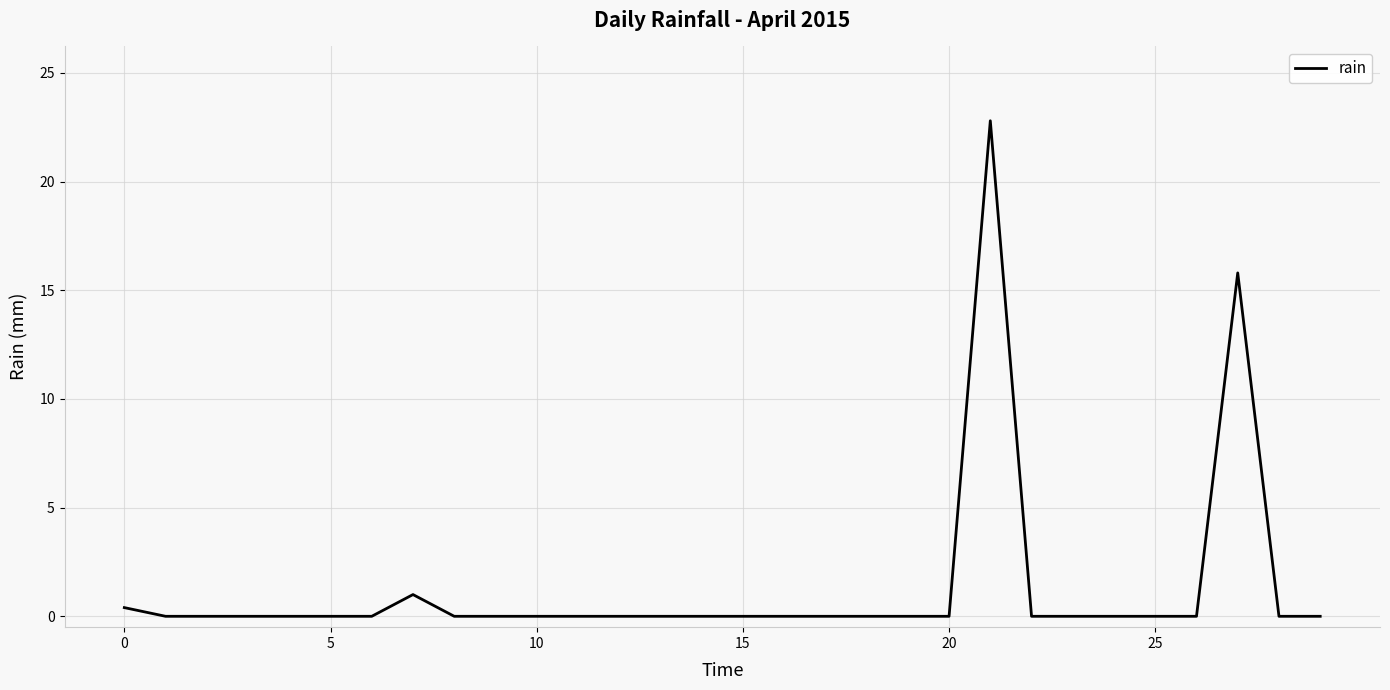

How many series are shown in this chart?

1